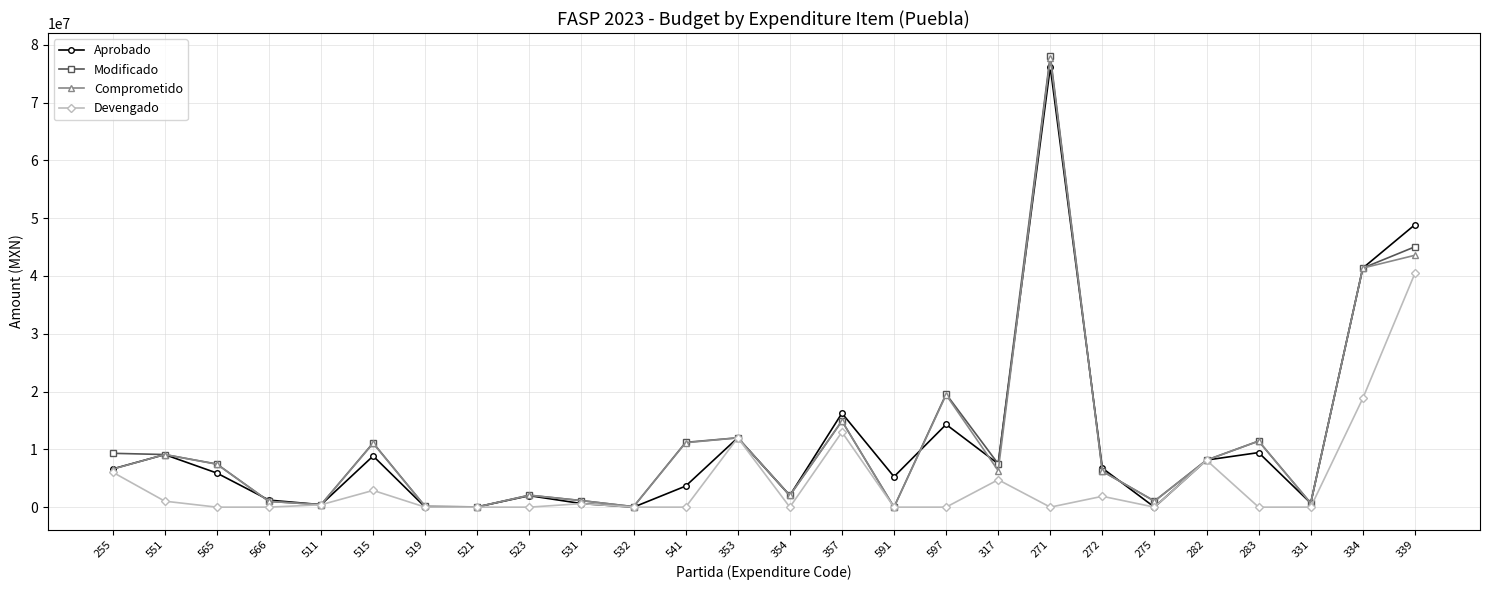

What is the difference between the highest and lowest values at 272?

4864727.5